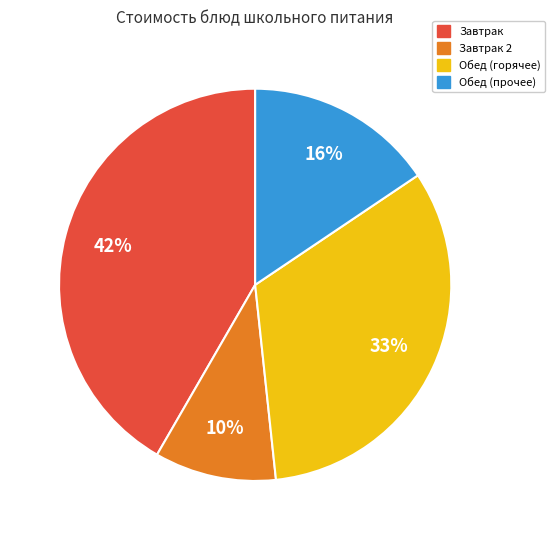

To the nearest percent, what is the difference between the largest and smallest slice percentages?

32%